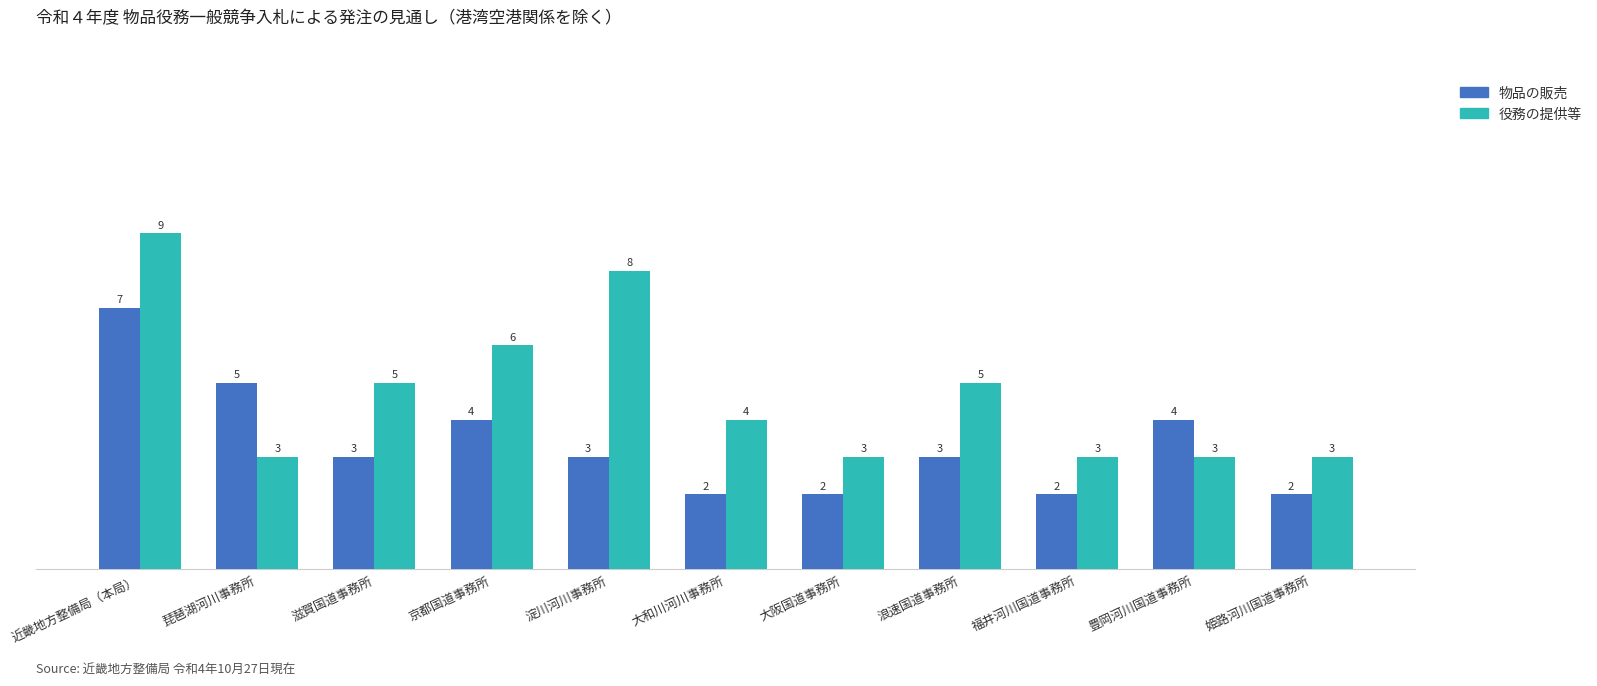

What is the greatest value displayed?

9